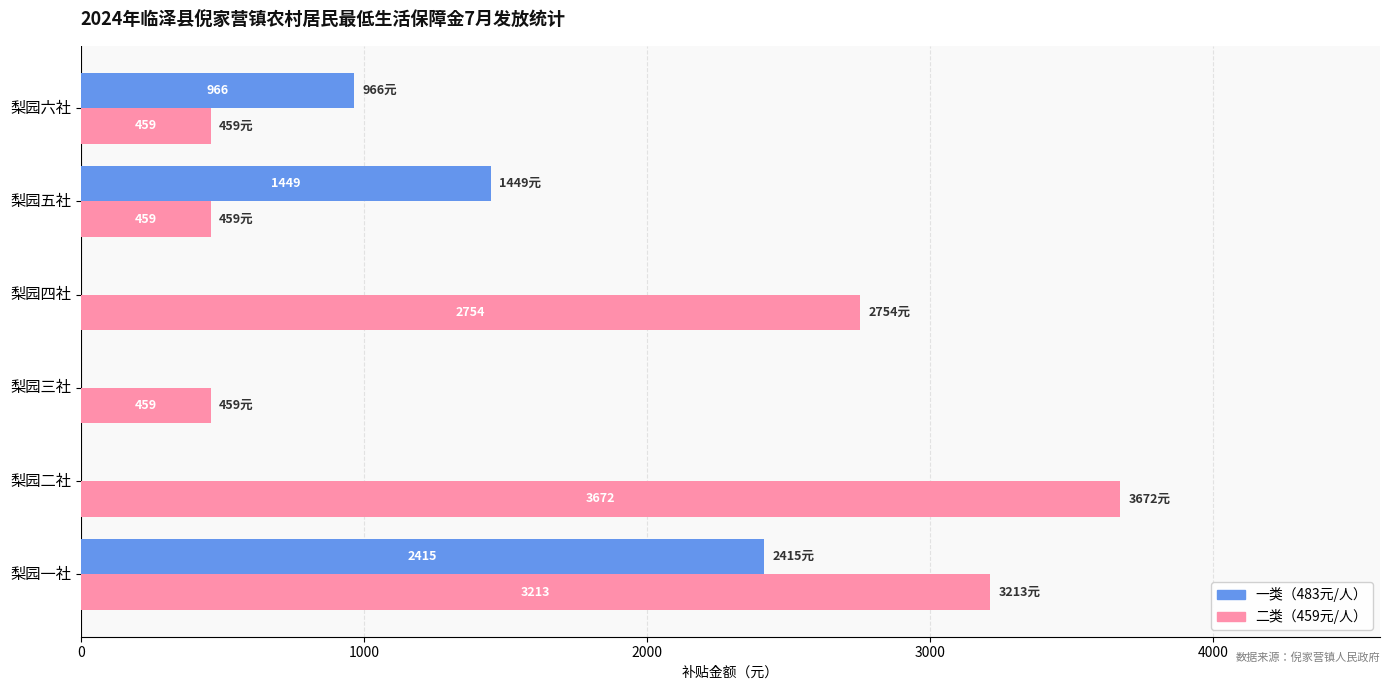

At which category is the sum across all series the highest?

梨园一社